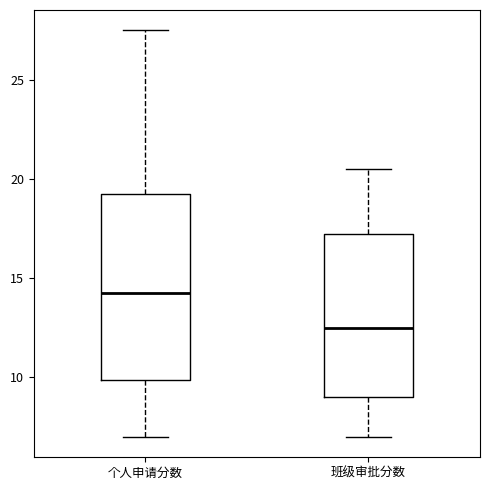

Which box has the highest median line?

个人申请分数